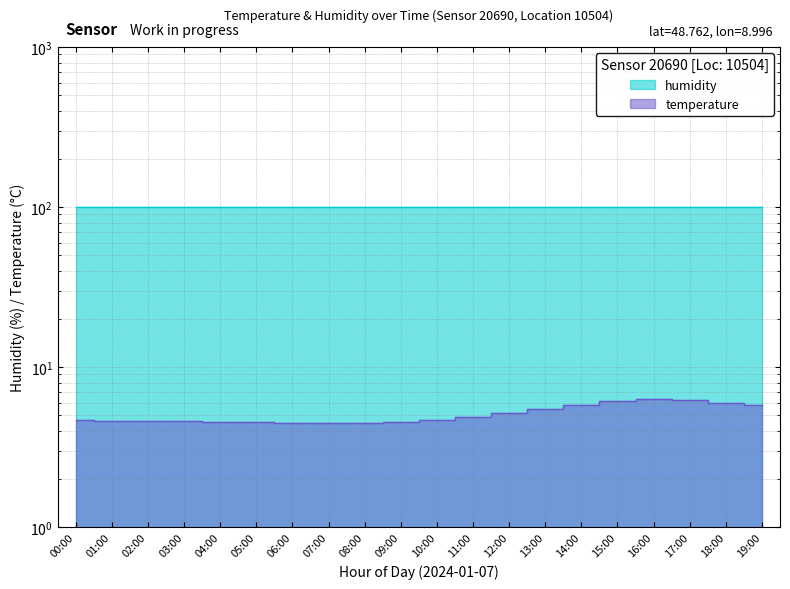

Which category has the highest value across all series?

16:00